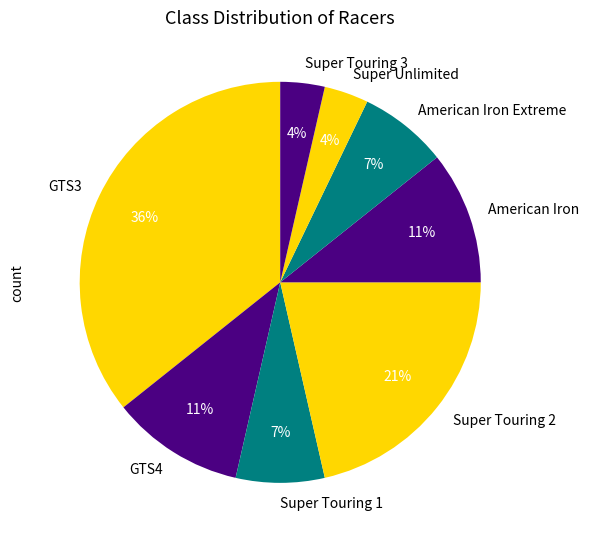

The GTS4 slice represents 23% of the pie. True or false?

False